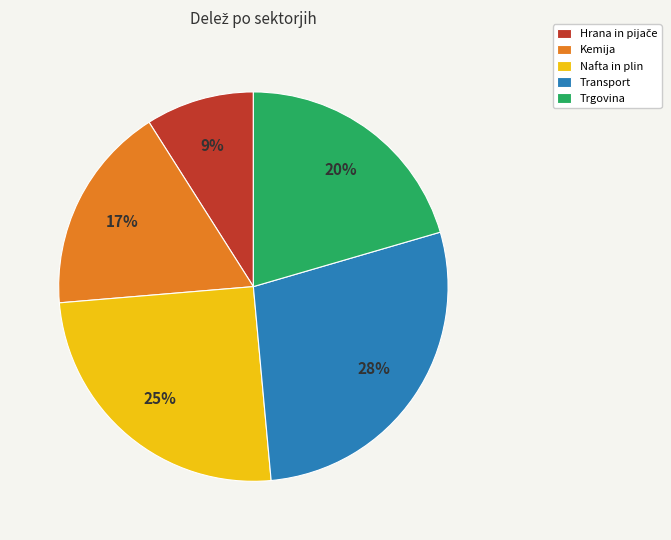

Combined, do Trgovina and Nafta in plin account for over 50%?

No